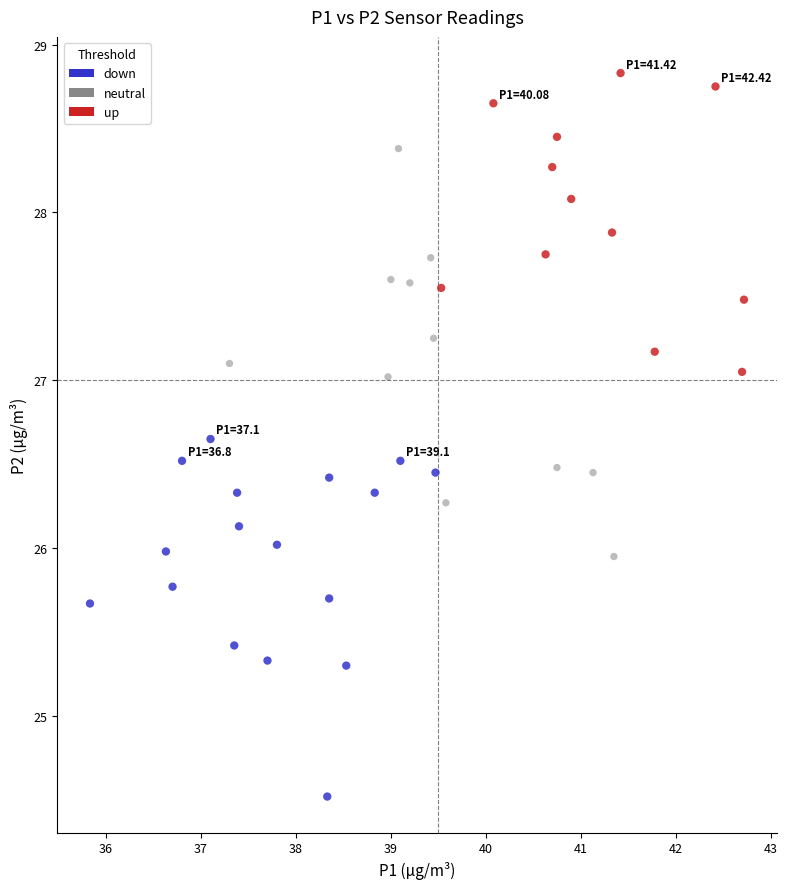

Which series reaches the minimum Y coordinate?

down